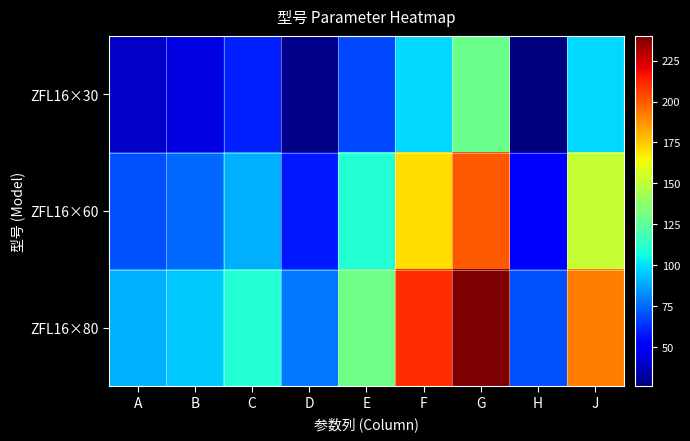

Reading left to right, what are all the values shown in this chart?

ZFL16×30: A=40	B=45	C=60	D=28	E=68	F=98	G=128	H=26	J=98
ZFL16×60: A=70	B=75	C=90	D=58	E=110	F=170	G=200	H=50	J=152
ZFL16×80: A=90	B=95	C=110	D=78	E=130	F=210	G=240	H=70	J=192